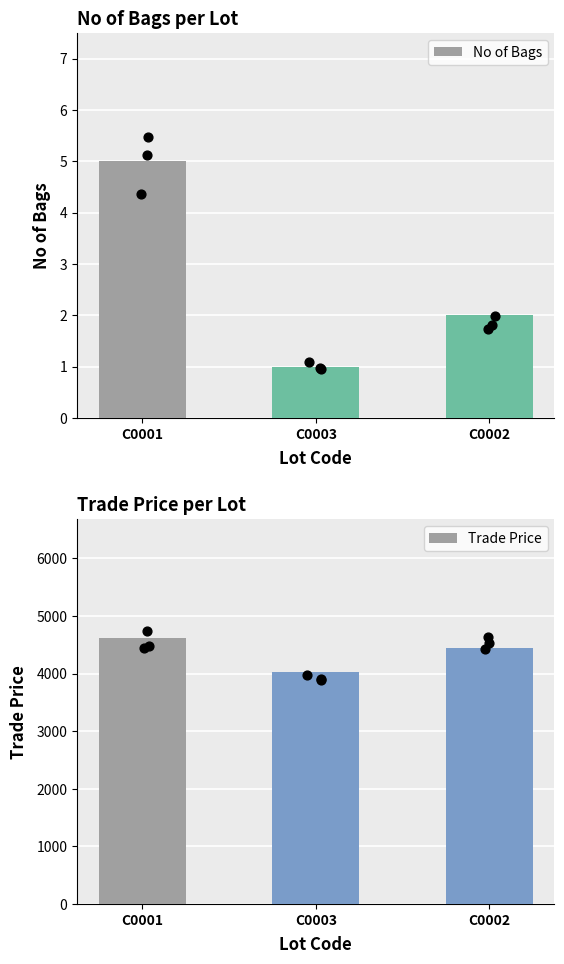

What are all the series names shown in the legend?

No of Bags, Trade Price